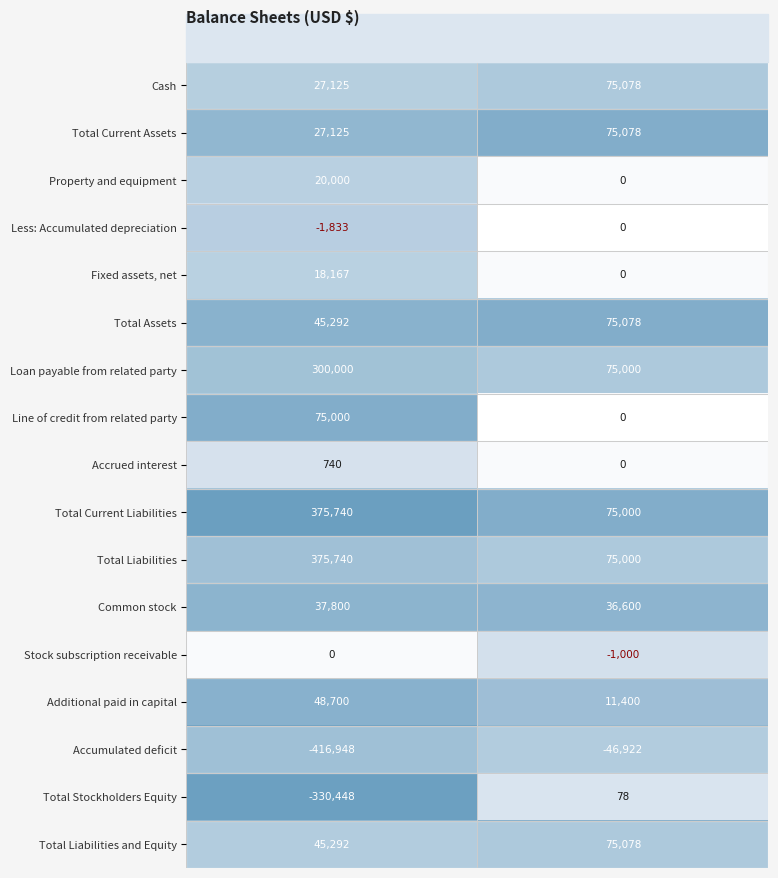

What is the maximum value for Cash?

75078